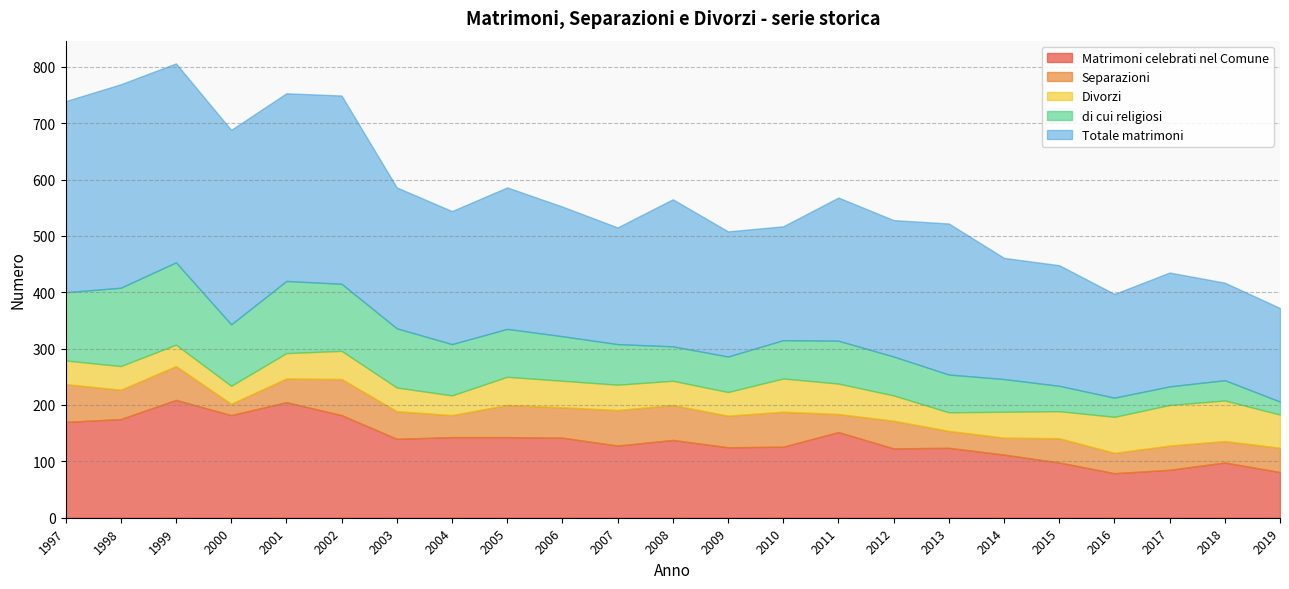

What is the average value of the Totale matrimoni series?

254